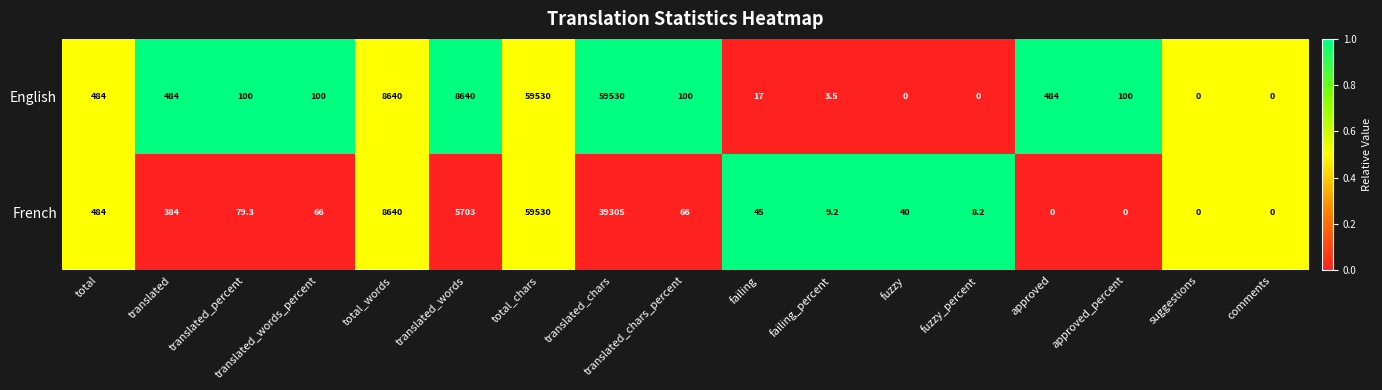

How many values in the English series are below 100?

6